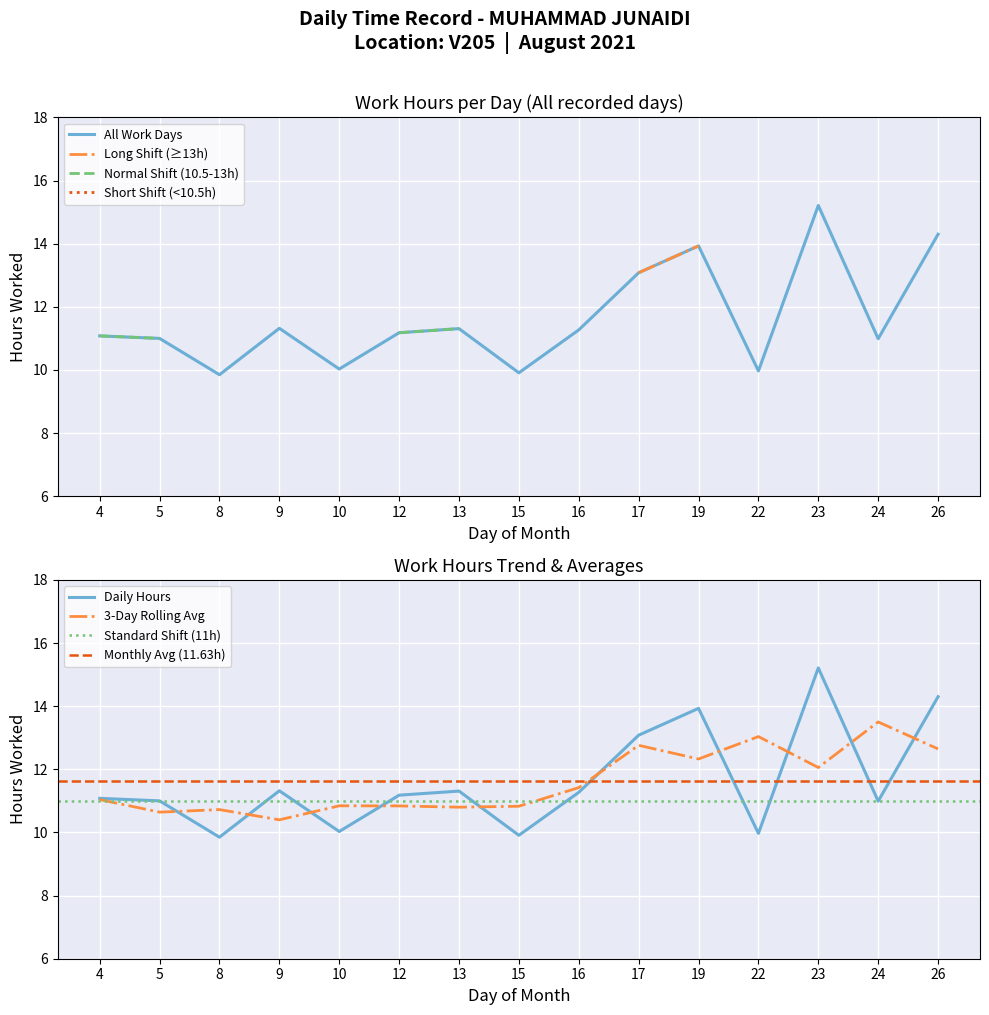

How many points are lower than both their immediate neighbors (excluding endpoints)?

5